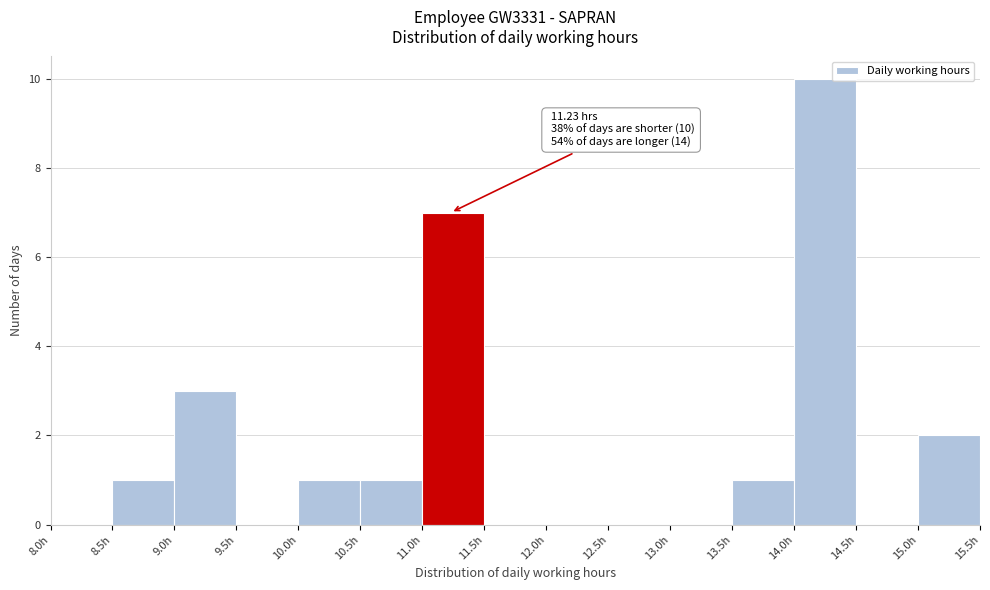

Which range on the x-axis has the tallest bar?

14.0 to 14.5